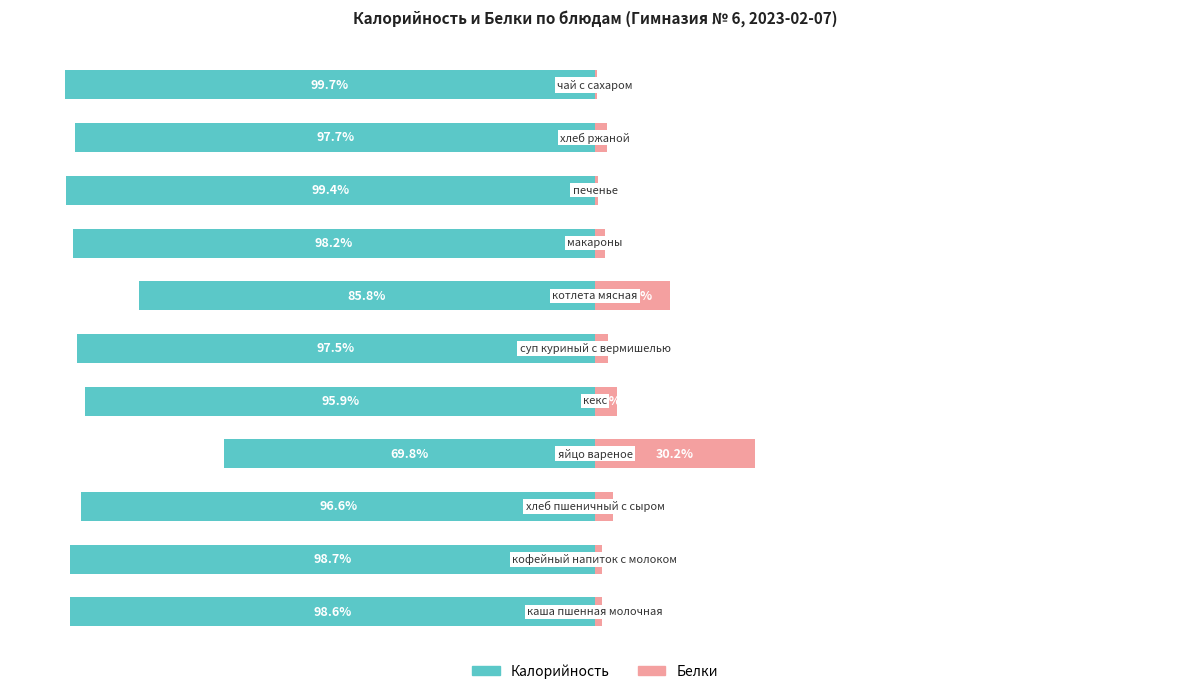

The Белки series shows 2.8 at 7. True or false?

False